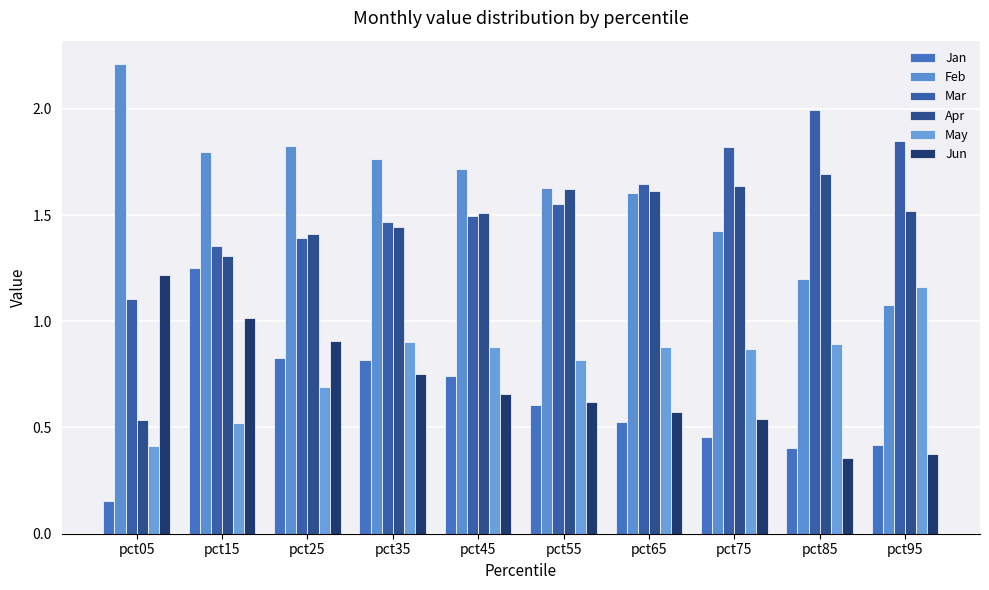

True or false: Jun has a value of 2.1 at pct05.

False